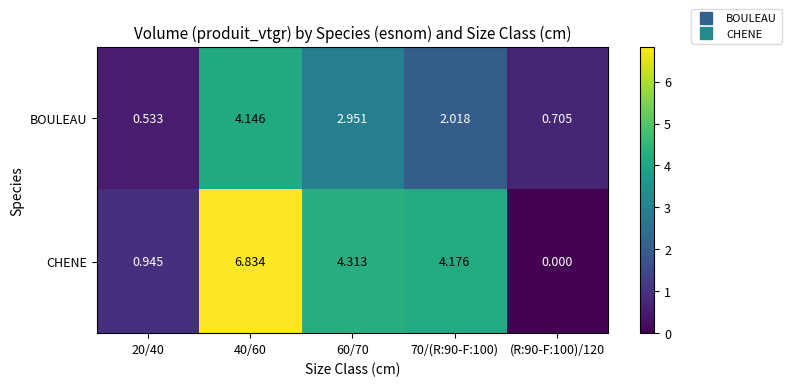

What is the total value across all series at 20/40?

1.5